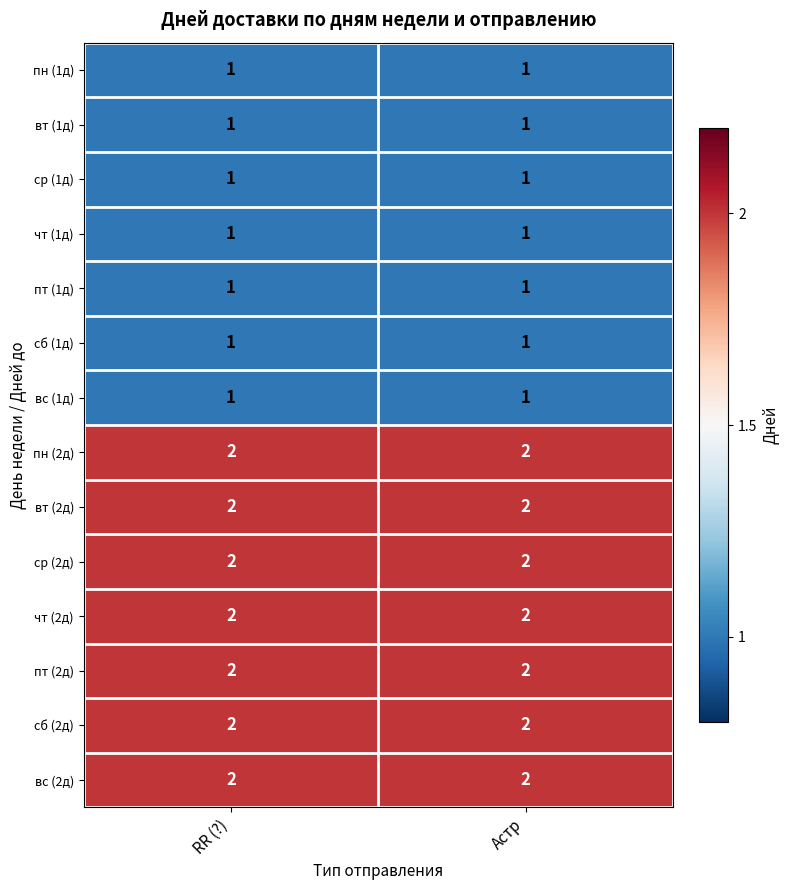

The ср (1д) series shows 0 at Астр. True or false?

False